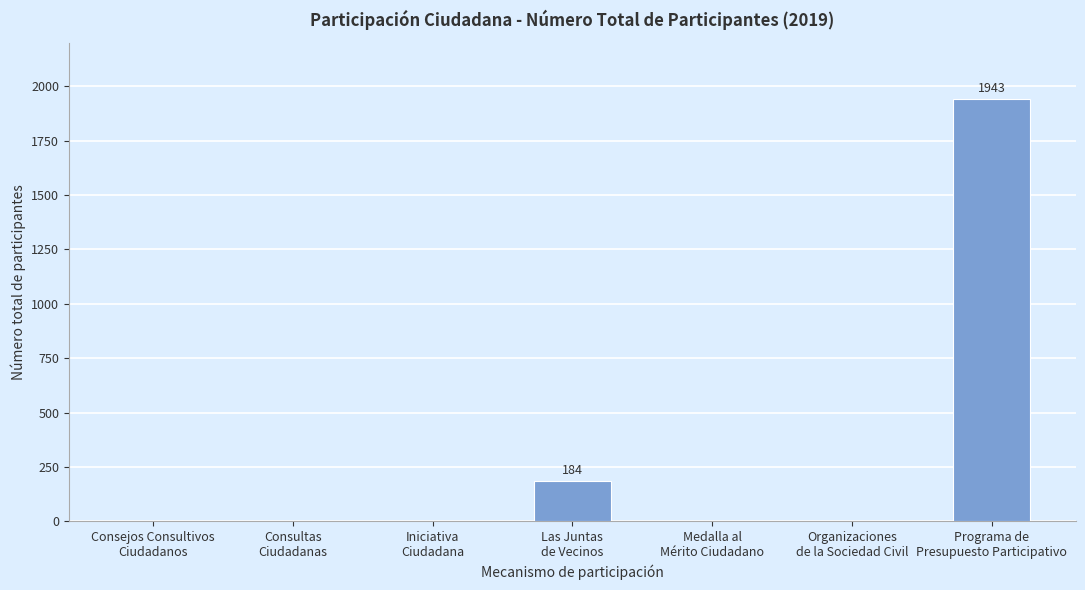

What is the greatest value displayed?

1943